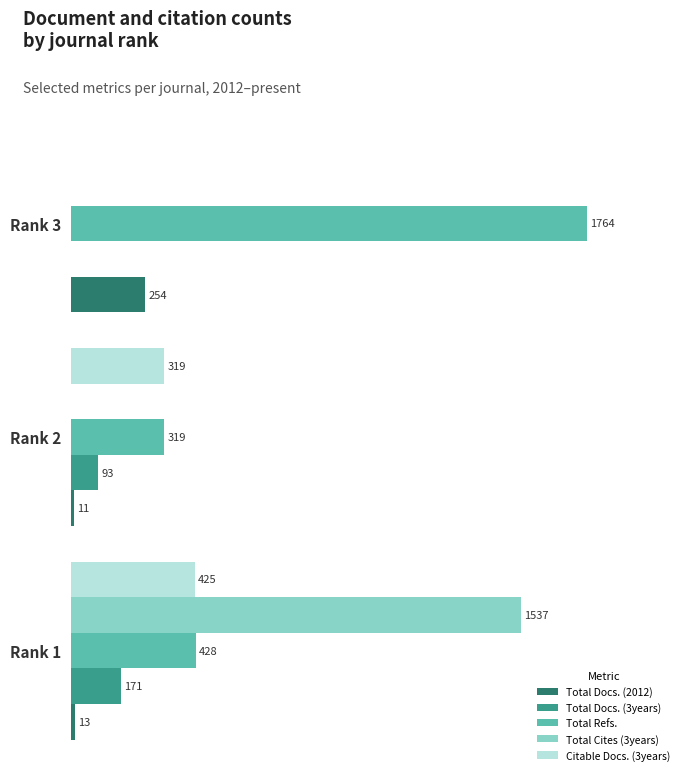

At which category is the sum across all series the highest?

Rank 1